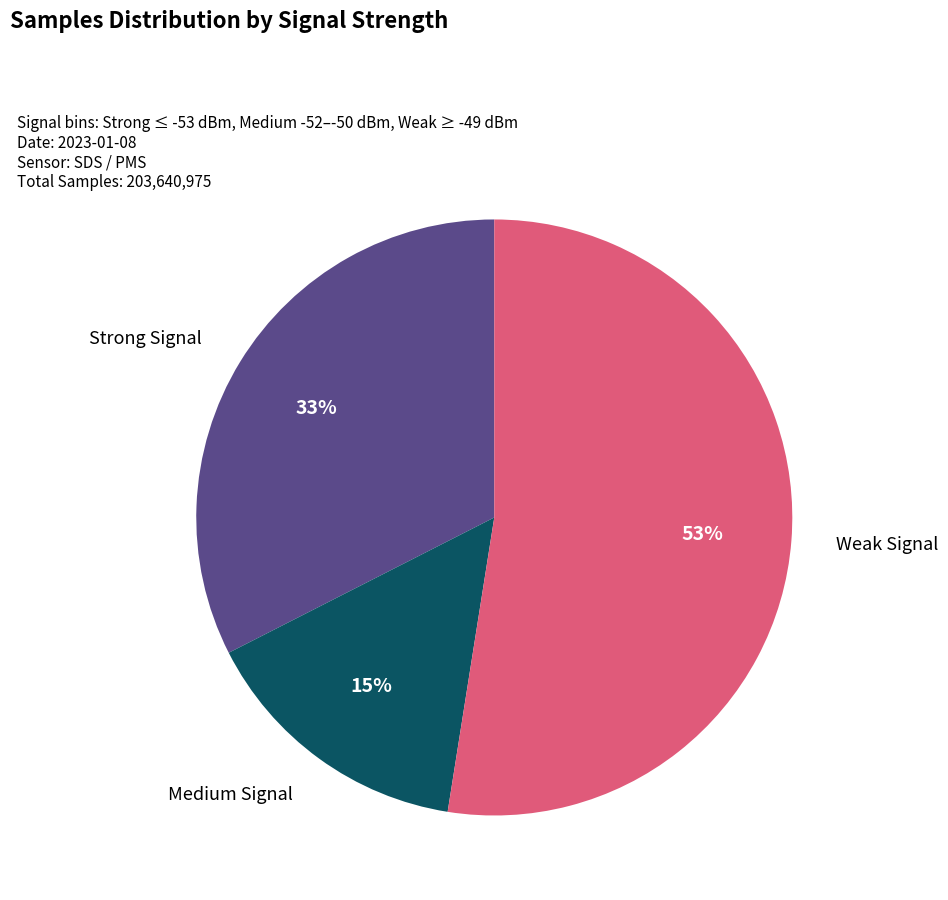

What percentage is the Medium Signal slice, to the nearest percent?

15%